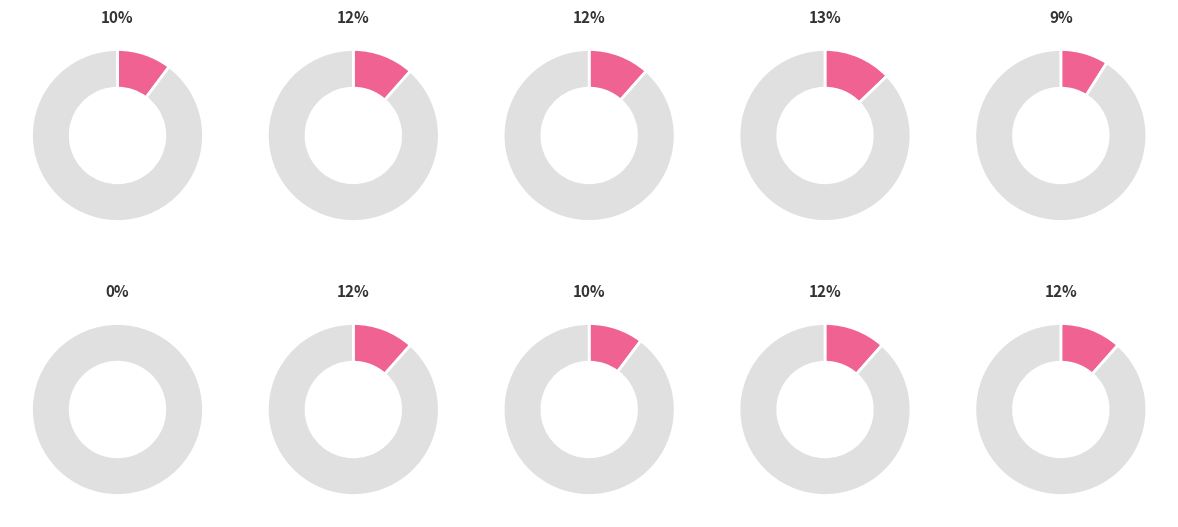

Is there any slice that represents more than half of the pie?

No